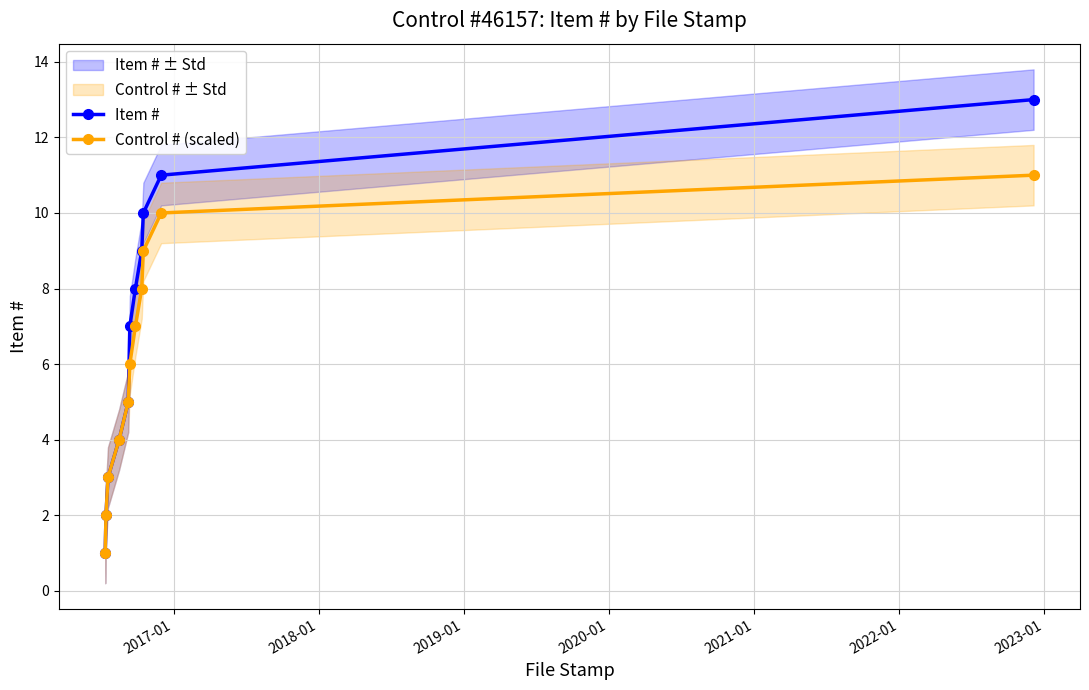

True or false: Item # has more than 0 interior local peaks.

False